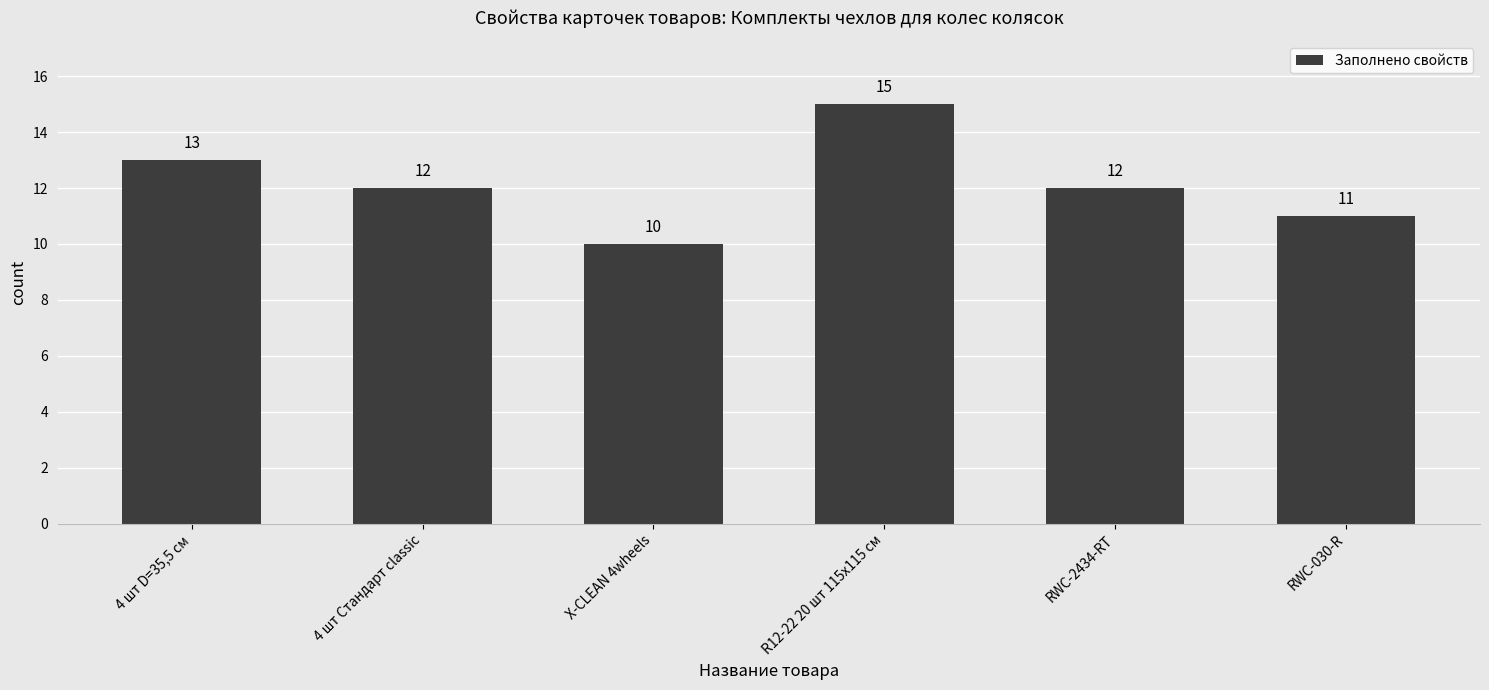

Is it true that the value at RWC-2434-RT is 6?

False